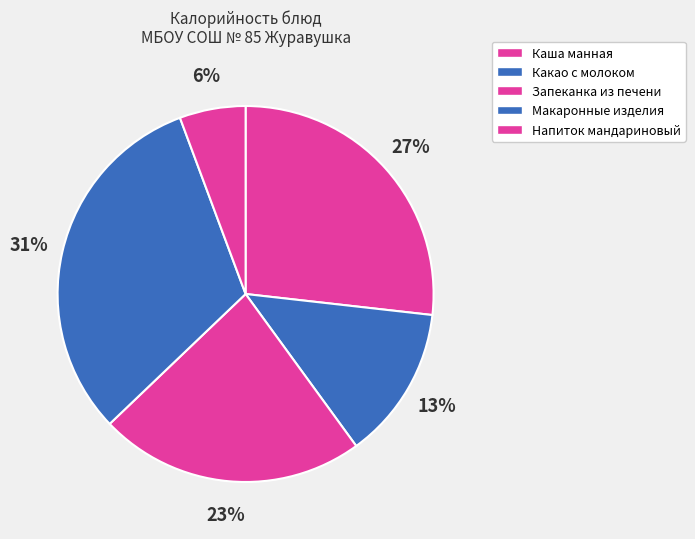

Does Какао с молоком account for over 50% of the chart?

No